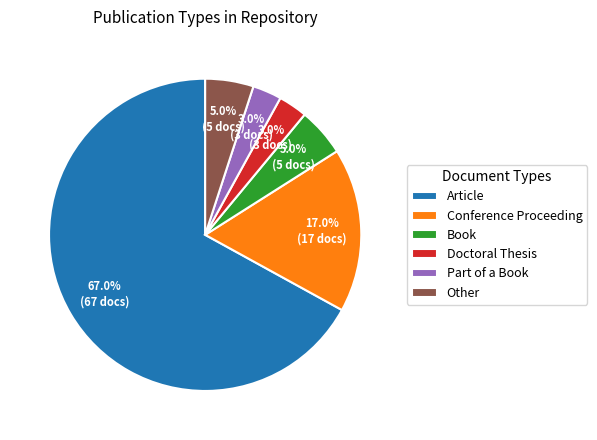

What percentage is the Article slice, to the nearest percent?

67%